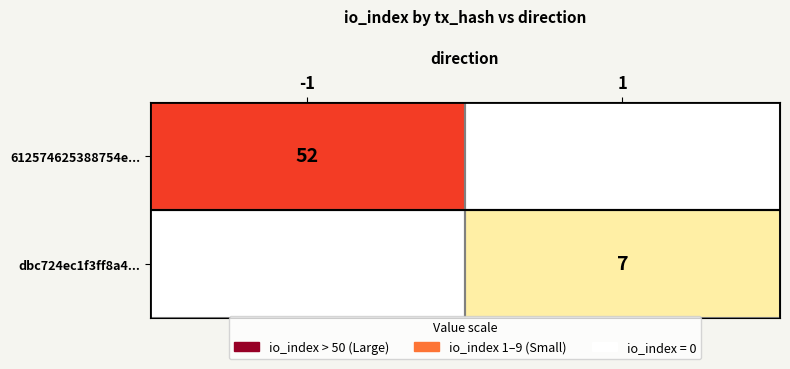

How many distinct data groups are displayed?

2